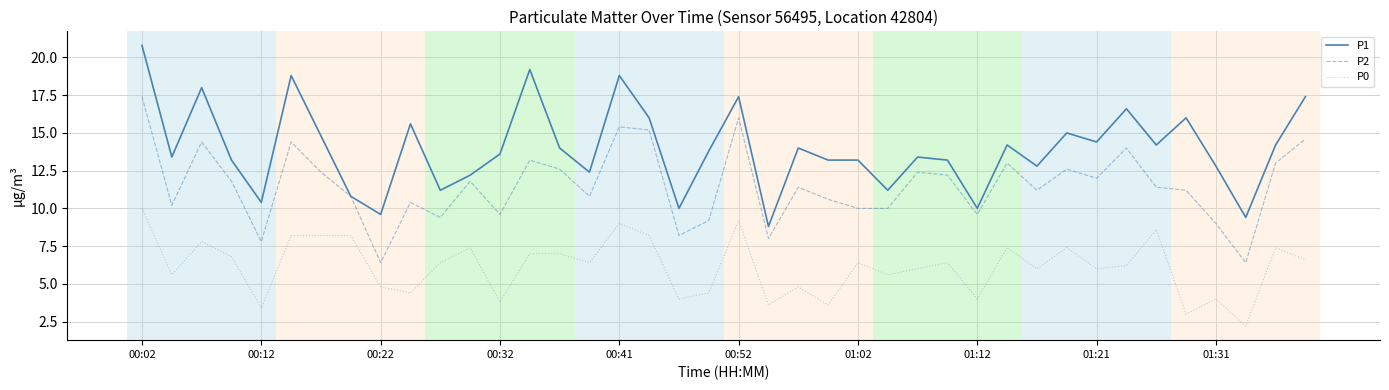

Which series has the largest range (max minus min)?

P1